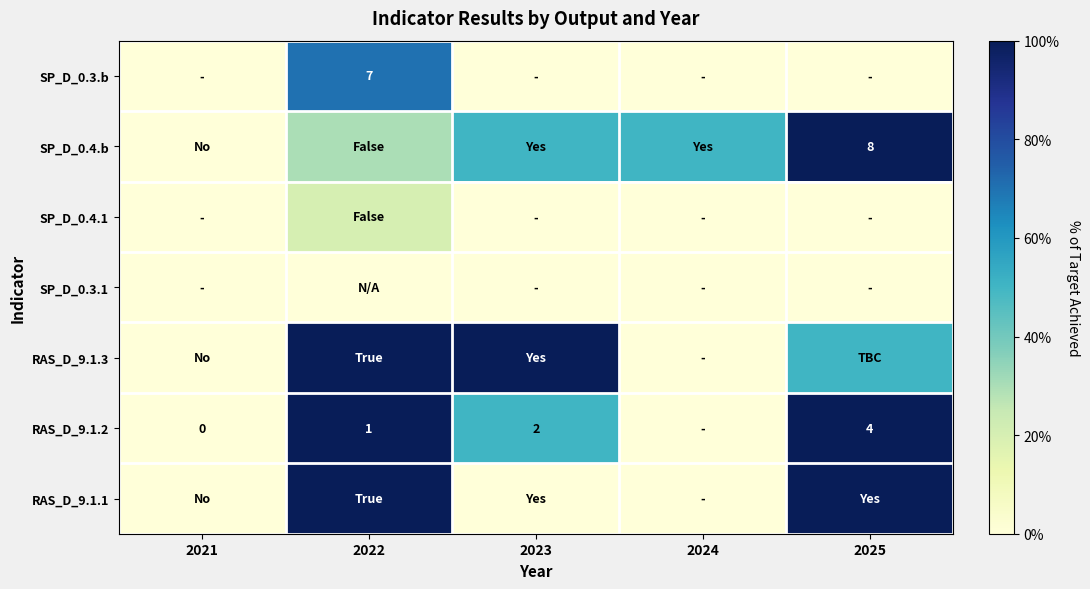

Is it true that RAS_D_9.1.2 equals 3.3 at 2023?

False